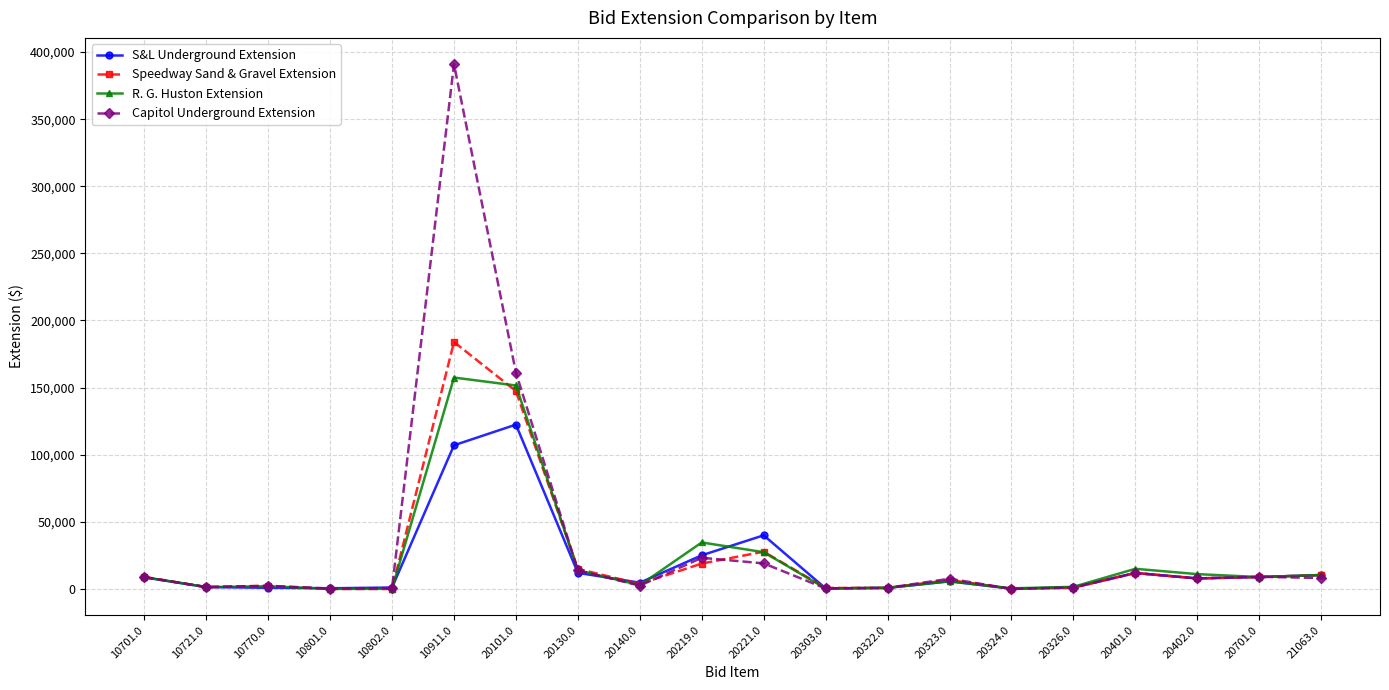

What value does the Capitol Underground Extension series have at 10770.0?

2250.0